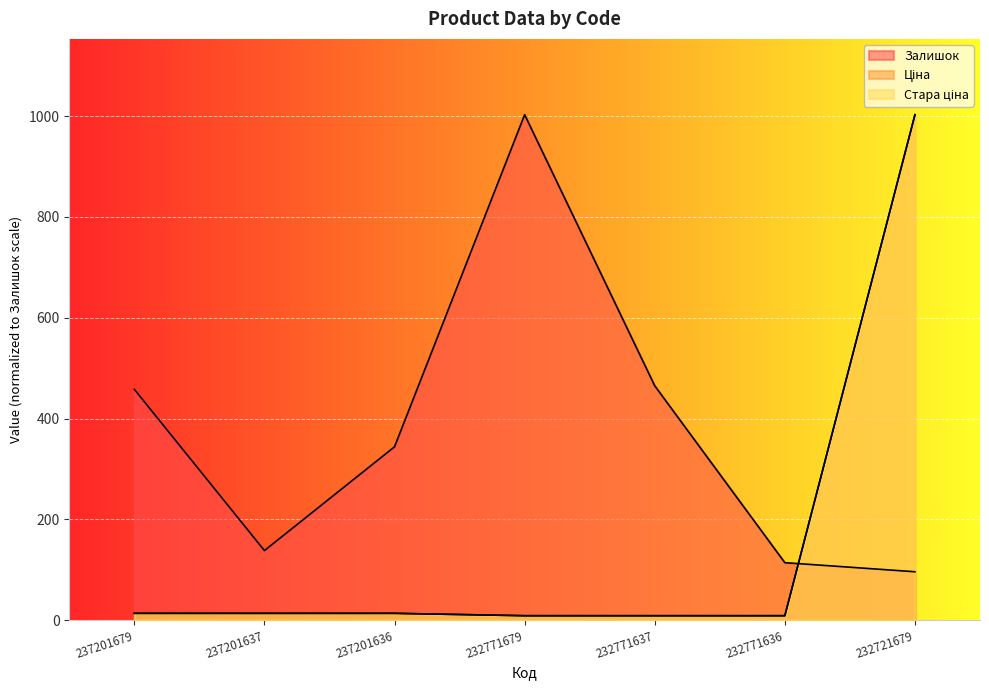

Rank the series at 237201637 from highest to lowest value.

Залишок, Стара ціна, Ціна